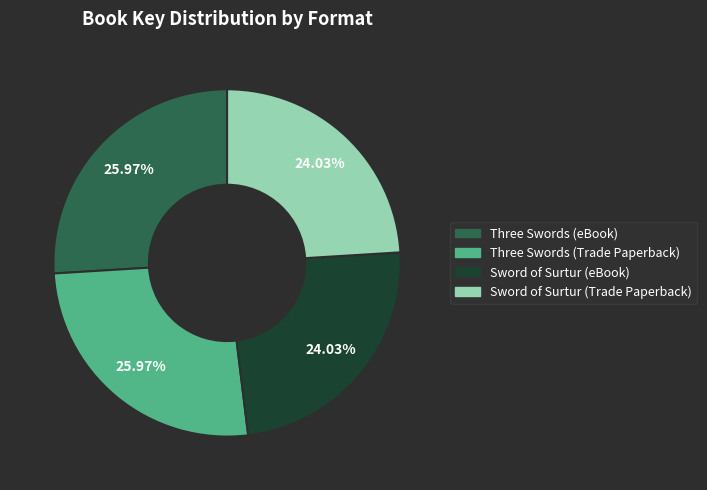

How many segments does this pie chart have?

4